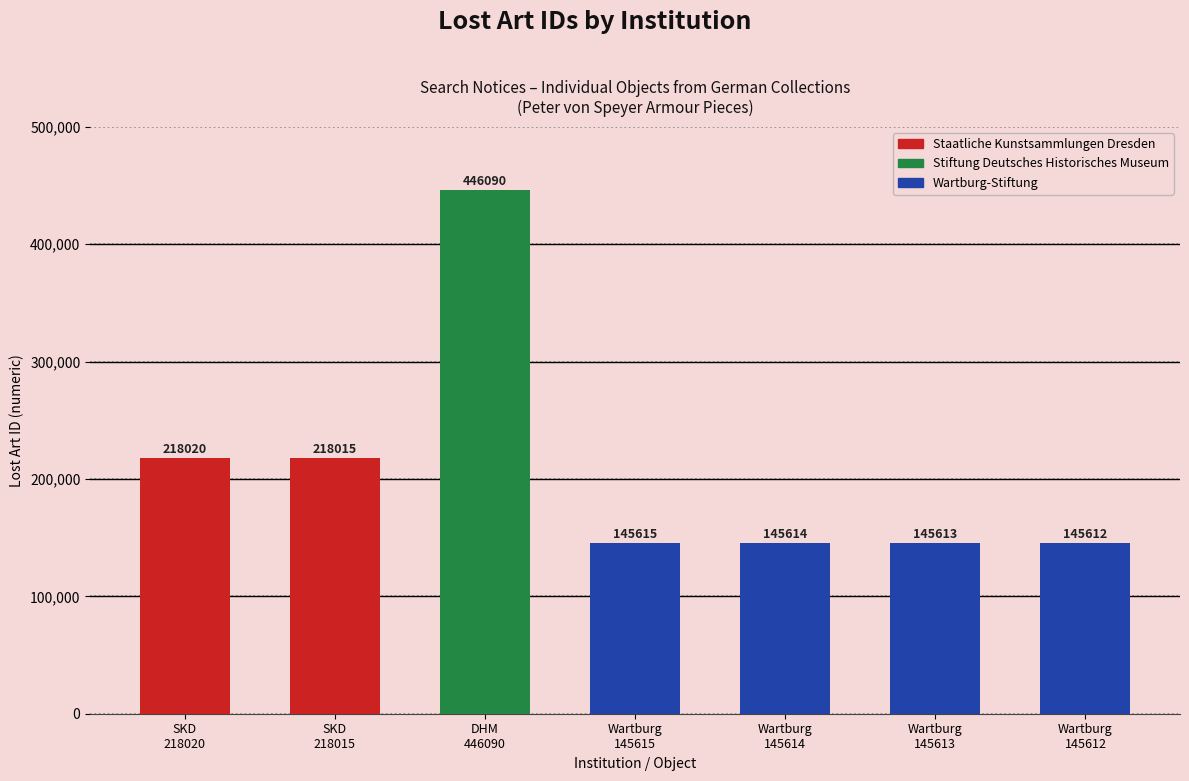

What is the average value?

209226